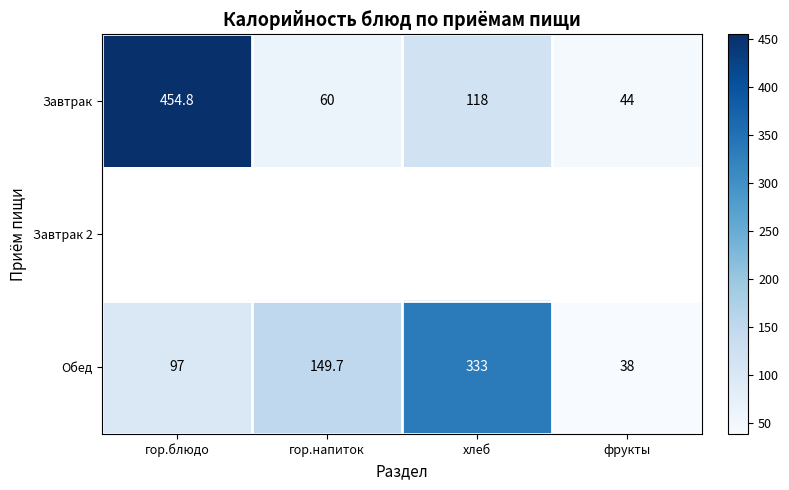

What is the sum of the Обед values at гор.блюдо and фрукты?

135.0